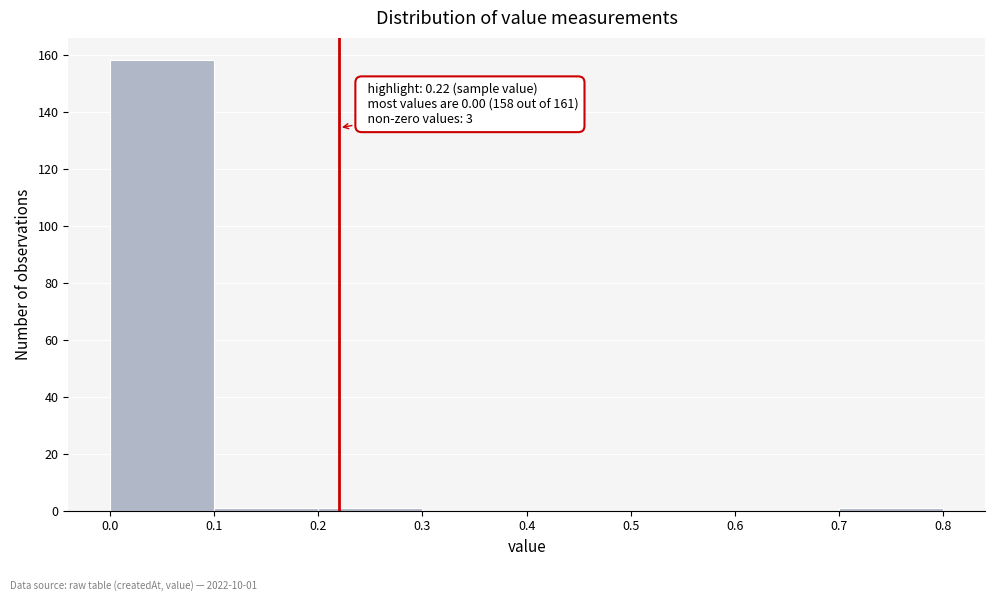

Over which range of the x-axis is the bar tallest?

0.0 to 0.1